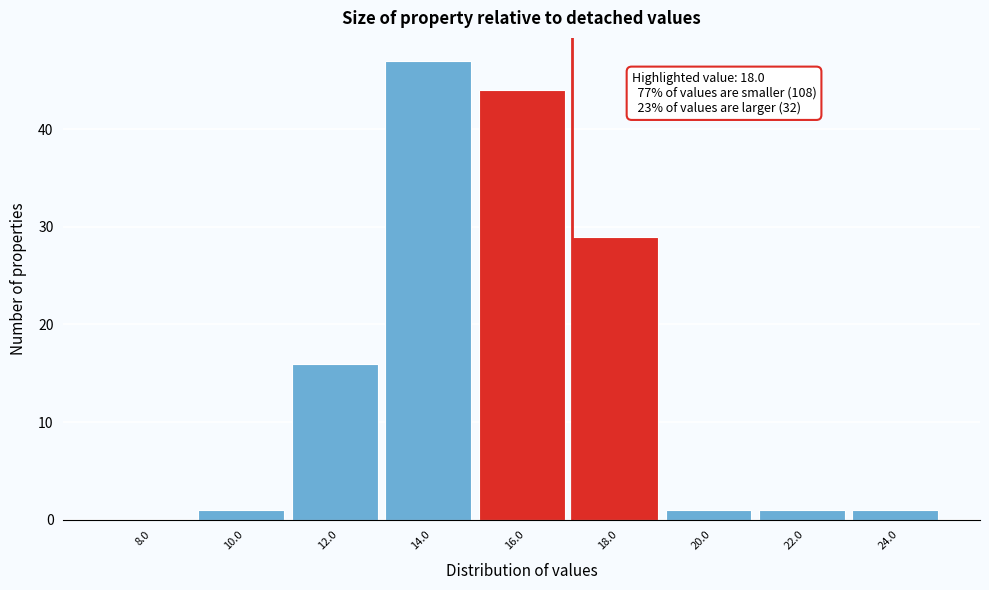

Reading right to left, list all the values displayed in this chart.

24.0=1	22.0=1	20.0=1	18.0=29	16.0=44	14.0=47	12.0=16	10.0=1	8.0=0